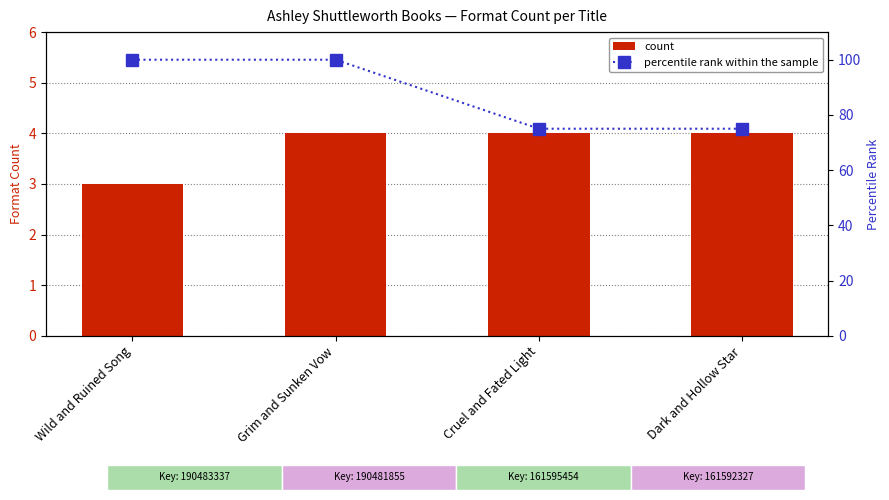

Reading right to left, what are all the values shown in this chart?

count: 4.0	4.0	4.0	3.0
percentile rank within the sample: 75.0	75.0	100.0	100.0